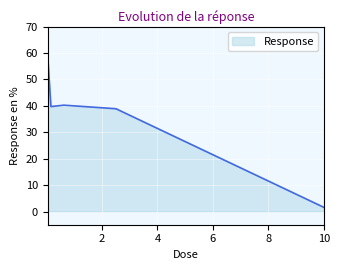

True or false: there are more than 1 points higher than both neighbors.

False